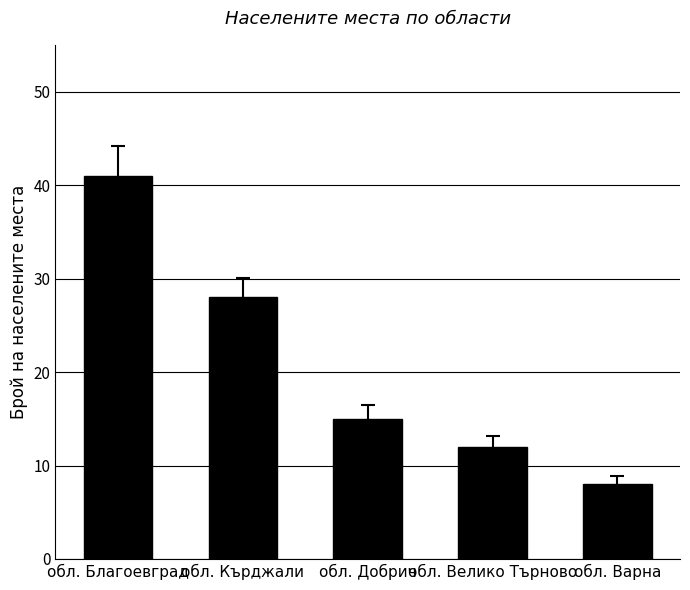

What is the average value?

21